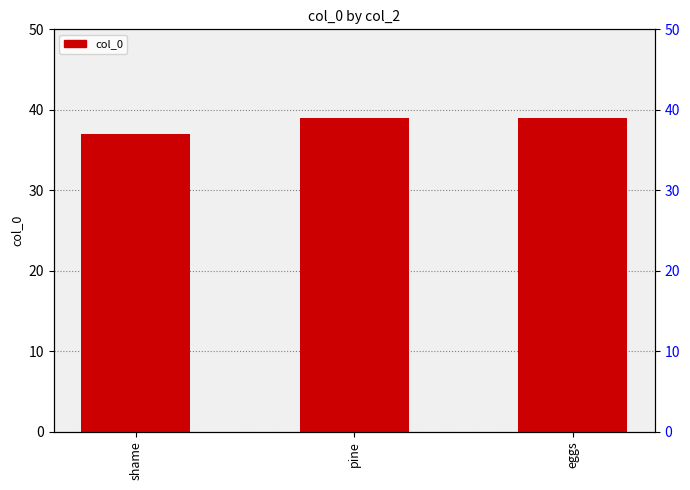

Count the values in the range 37 to 39.

3